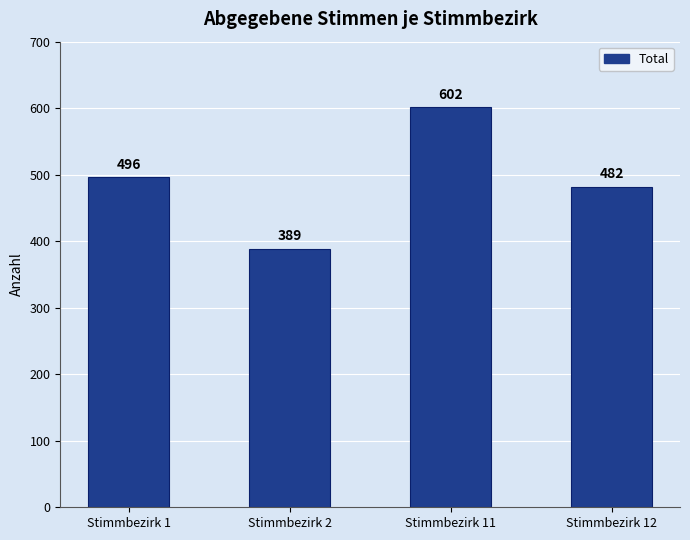

Count the number of categories in the chart.

4